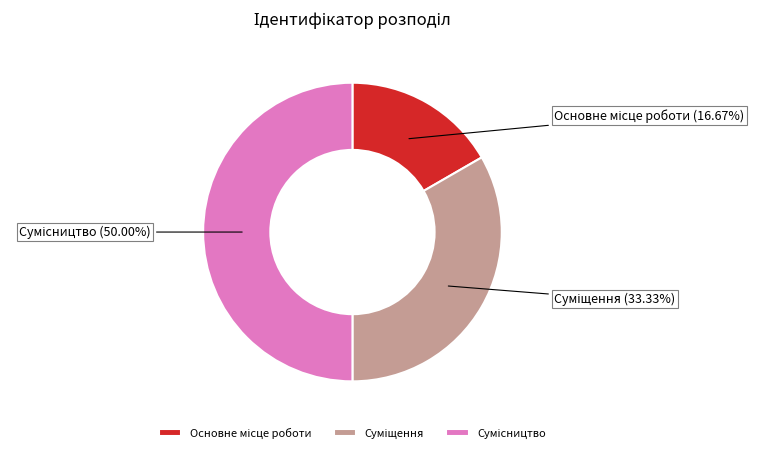

How many segments does this pie chart have?

3